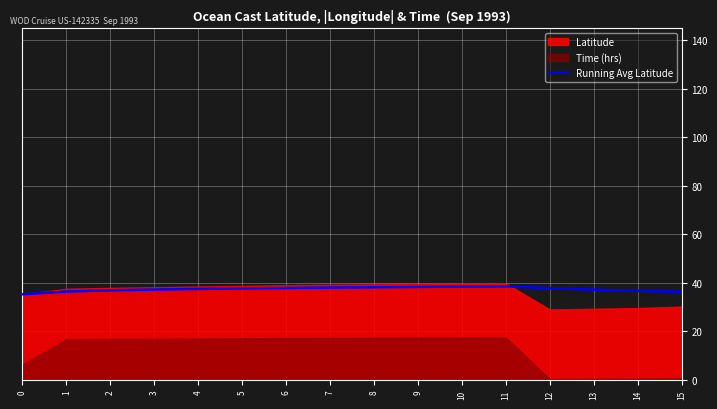

How many interior local peaks (higher than both neighbors) does the data have?

1